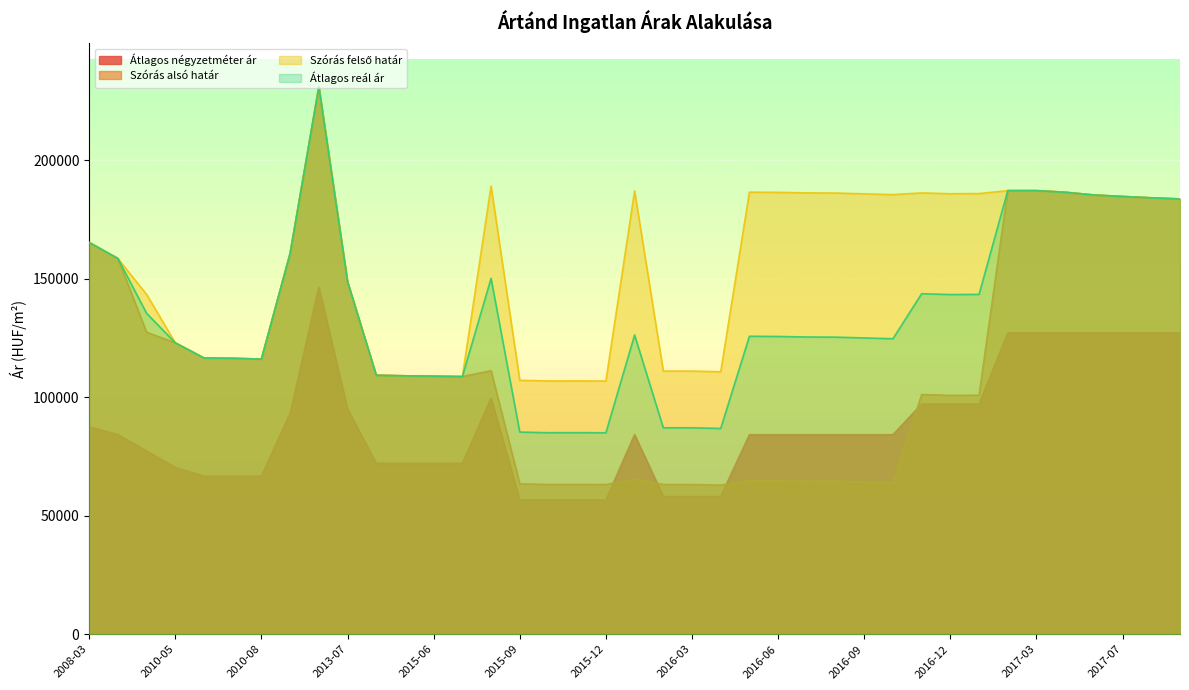

Does the chart display data point markers on the line(s)?

No